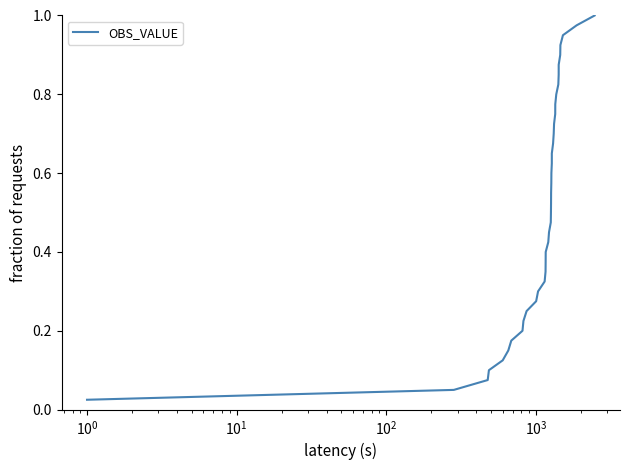

Reading right to left, list all the values displayed in this chart.

1.0	1.0	0.9	0.9	0.9	0.9	0.8	0.8	0.8	0.8	0.8	0.7	0.7	0.7	0.7	0.6	0.6	0.6	0.6	0.5	0.5	0.5	0.5	0.4	0.4	0.4	0.3	0.3	0.3	0.3	0.2	0.2	0.2	0.2	0.1	0.1	0.1	0.1	0.1	0.0